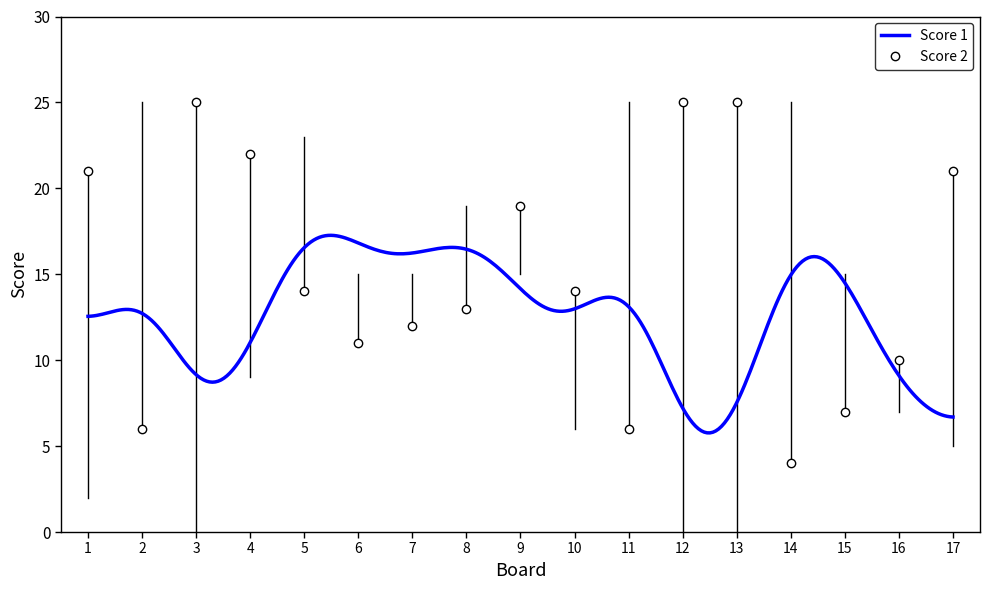

What is the greatest value displayed?

17.3